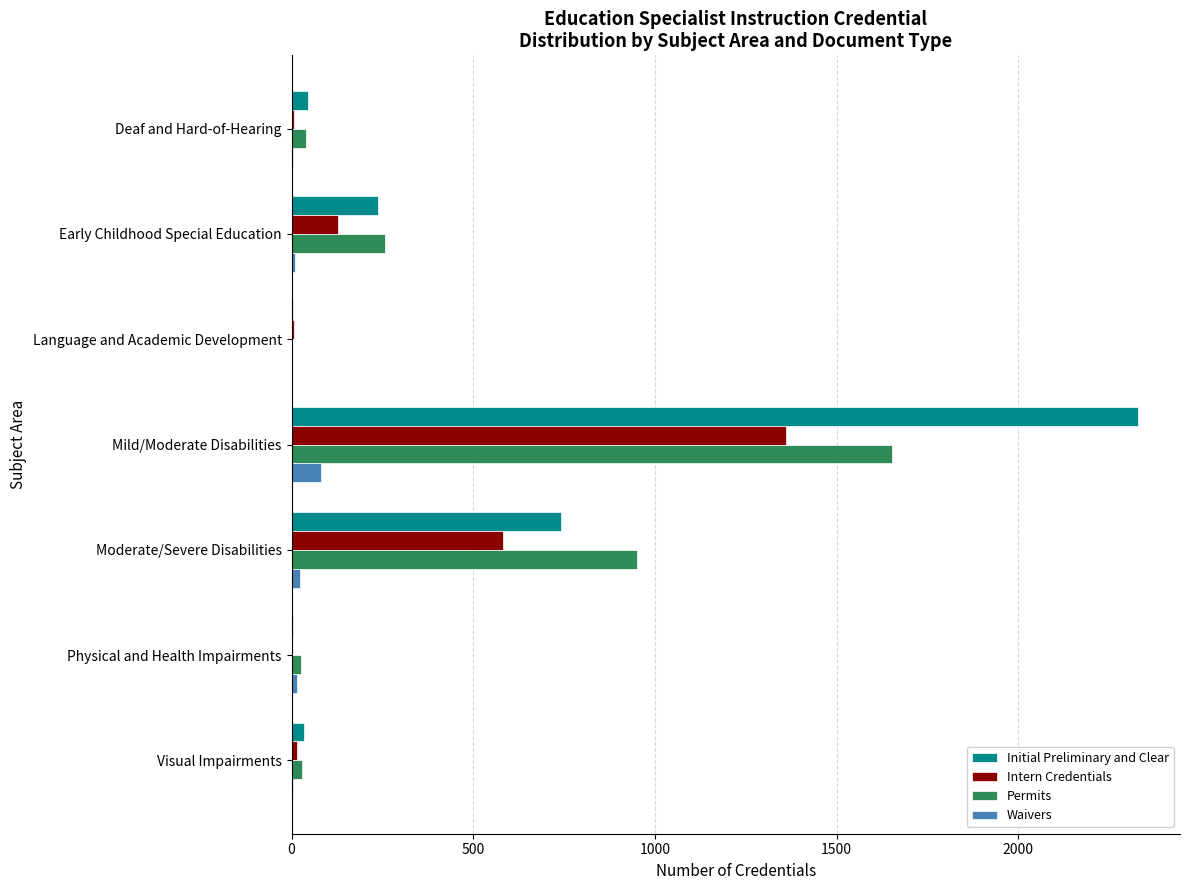

What is the greatest value displayed?

2329